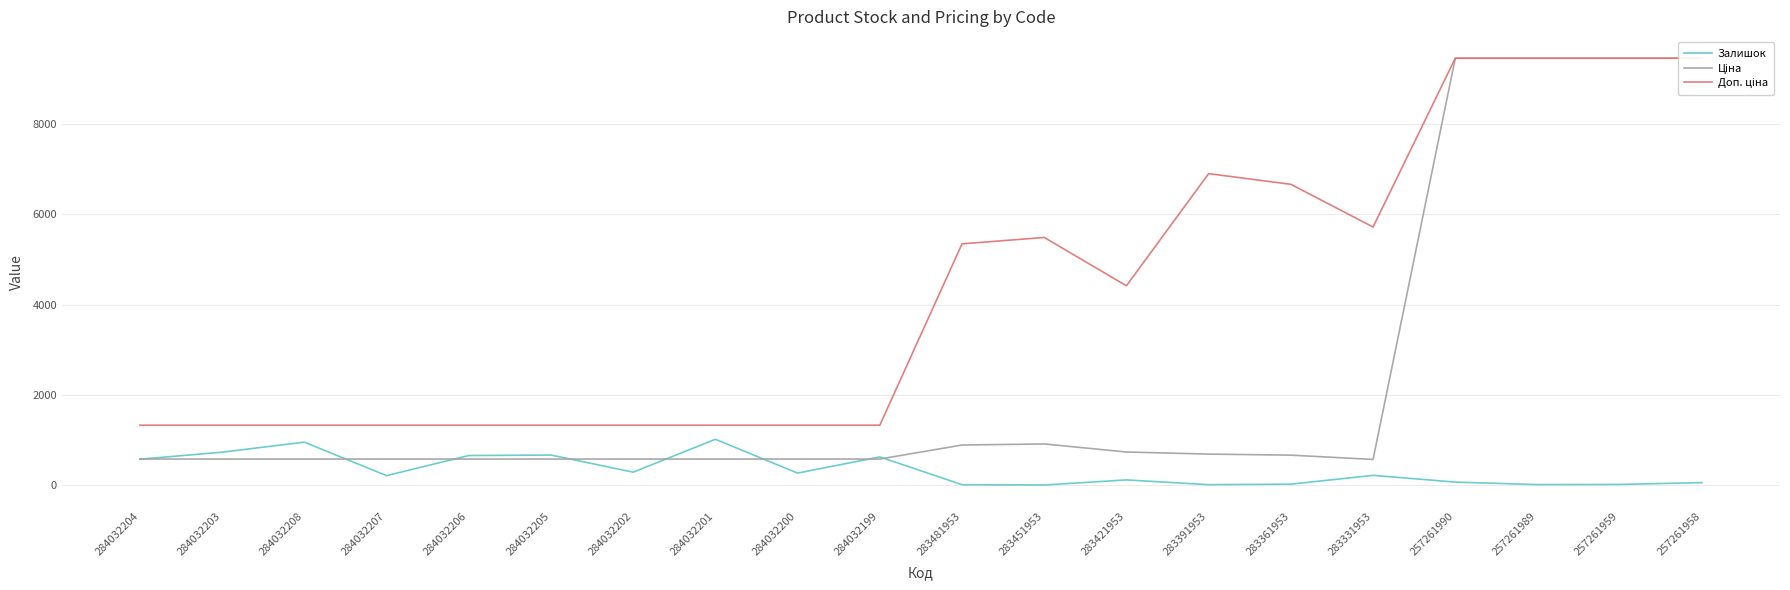

What is the total value across all series at 257261989?

18931.8